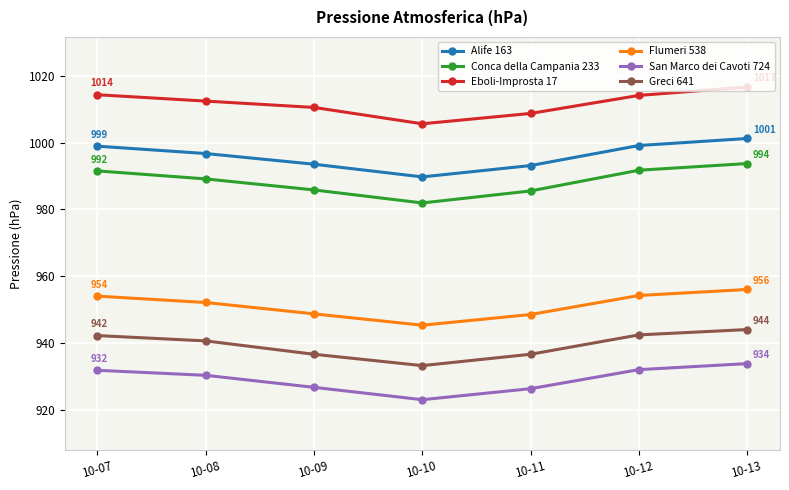

True or false: Greci 641 and Flumeri 538 cross at least once.

False